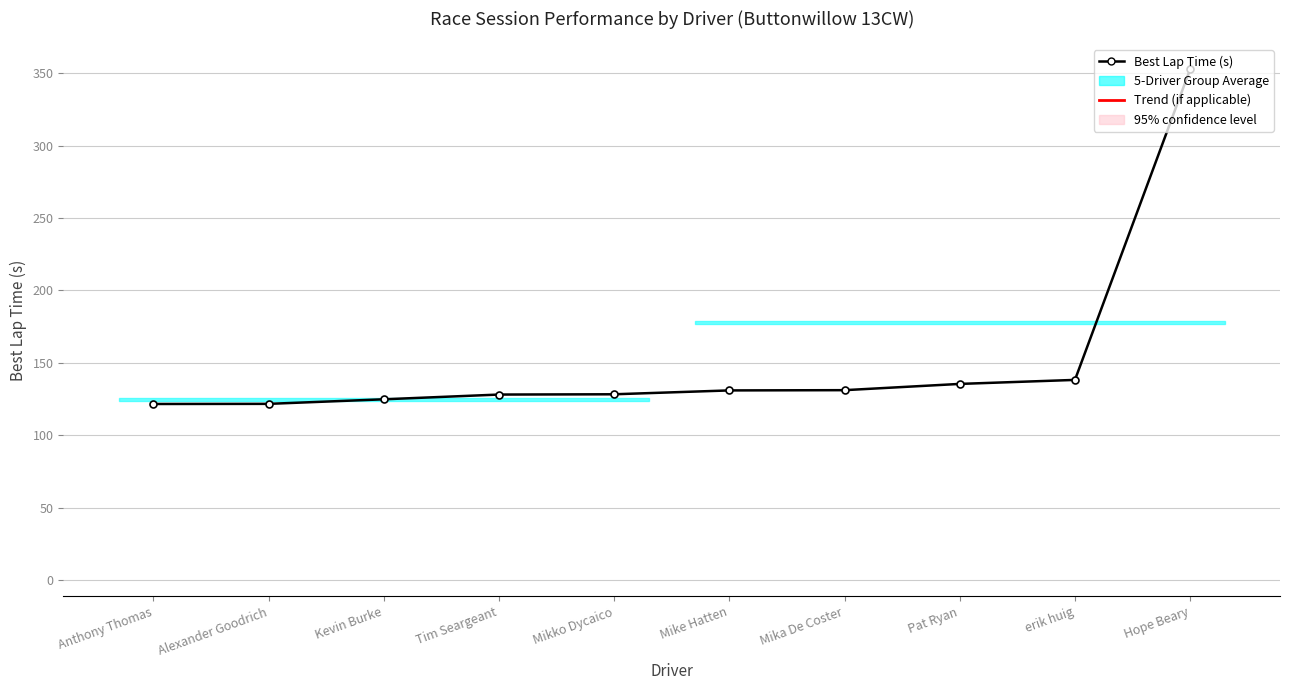

True or false: Best Lap Time (s) has more than 1 points higher than both neighbors.

False